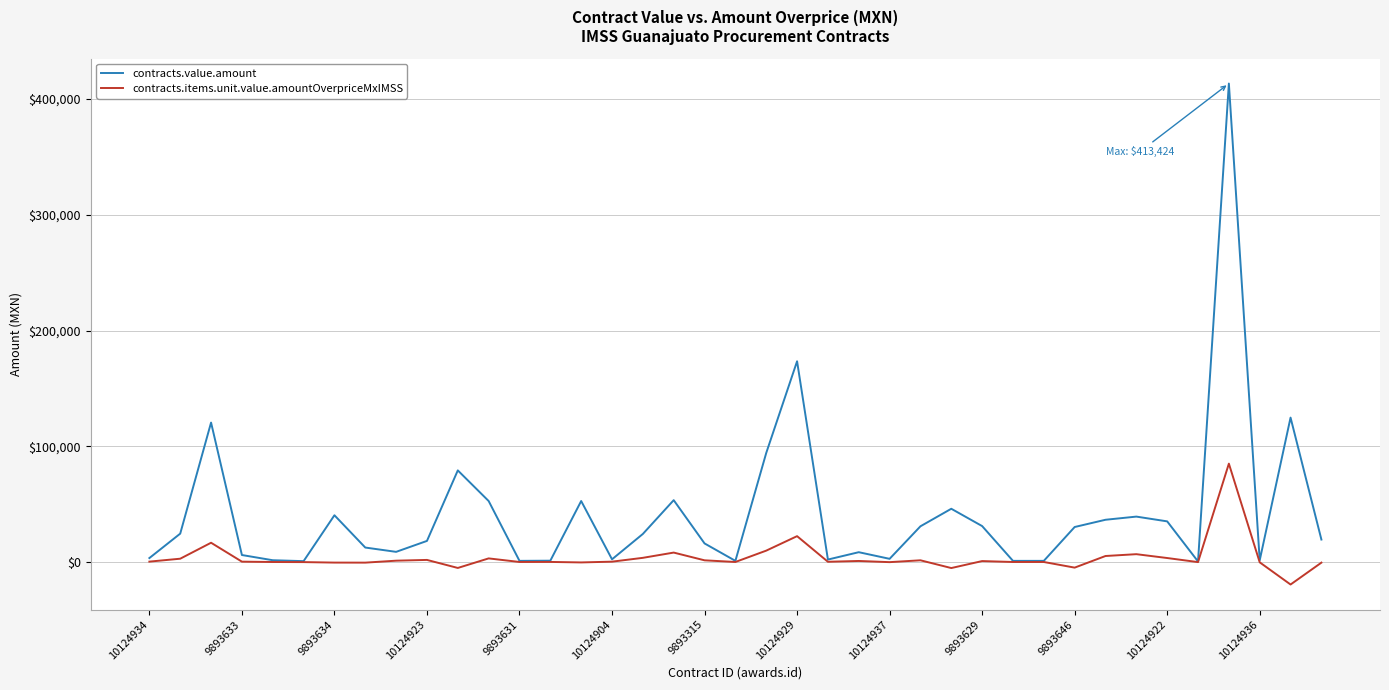

Rank the series by their maximum value, from highest to lowest.

contracts.value.amount, contracts.items.unit.value.amountOverpriceMxIMSS